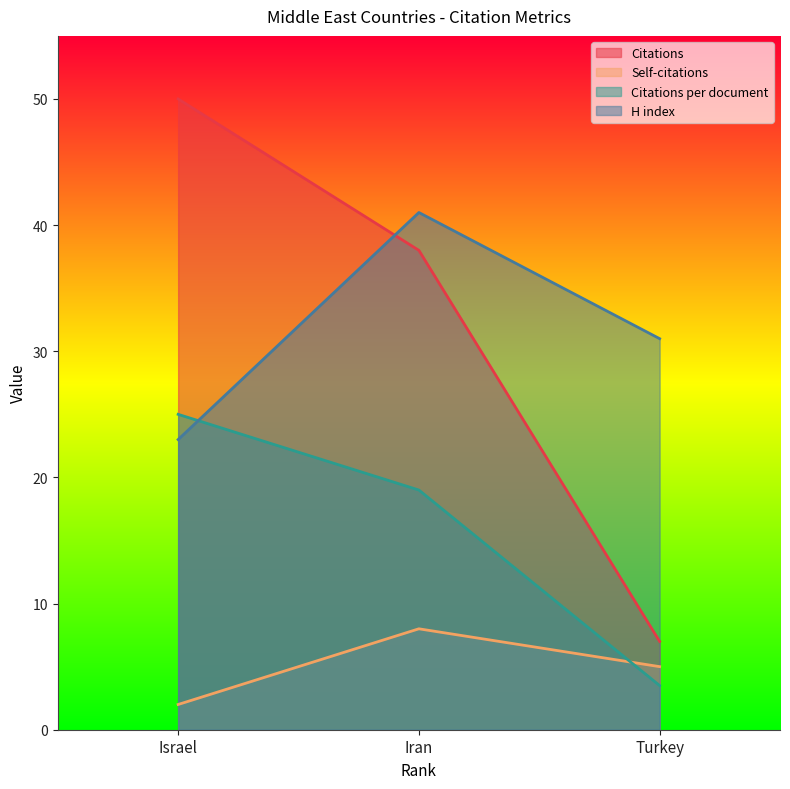

What is the value of the Citations point at the 2nd from the left?

38.0